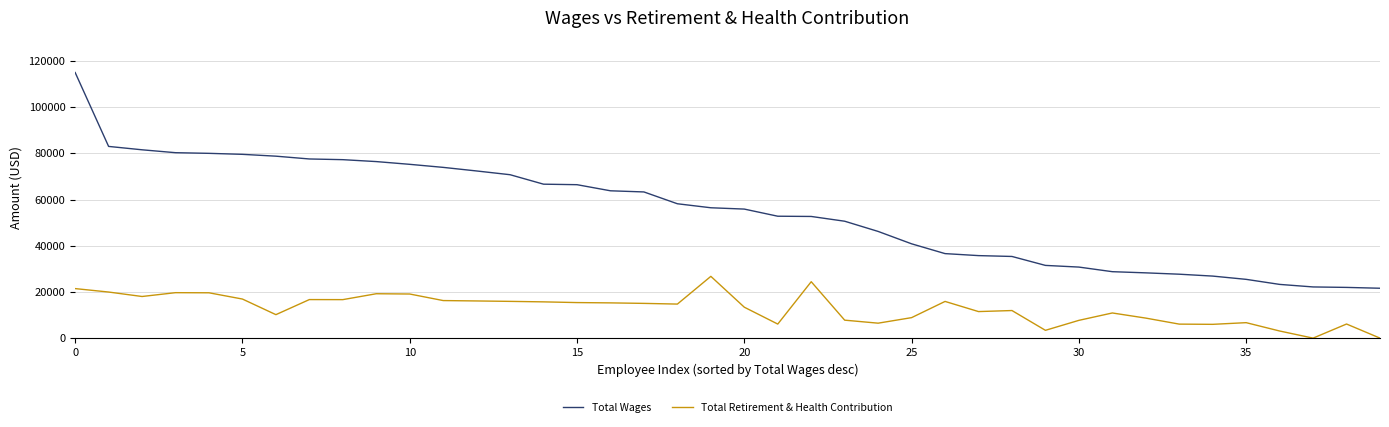

List the series in order of their overall mean, lowest first.

Total Retirement & Health Contribution, Total Wages